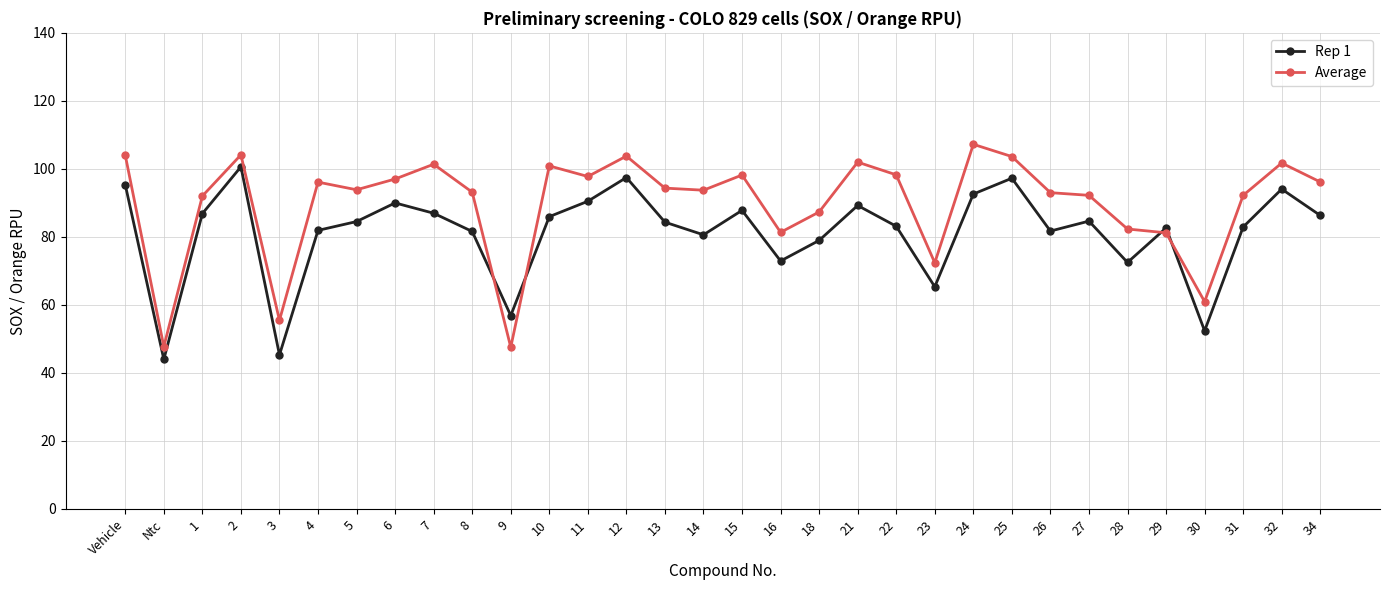

What is the label of the 7th point from the left?

5